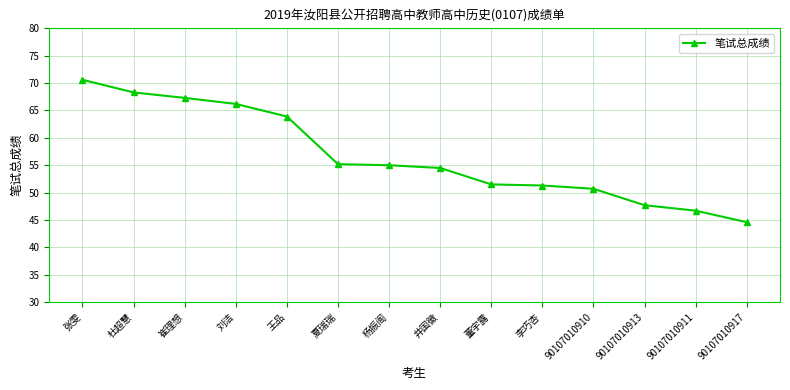

What is the difference between the values at 李巧杏 and 井国徽?

3.2